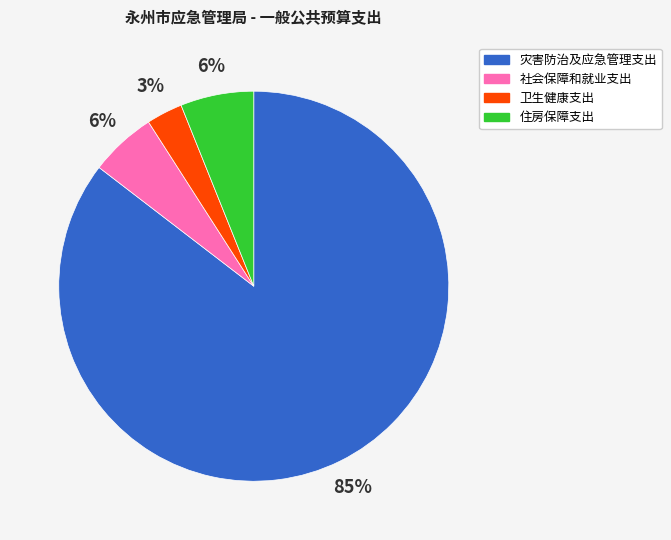

Which slice represents more than half of the pie?

灾害防治及应急管理支出